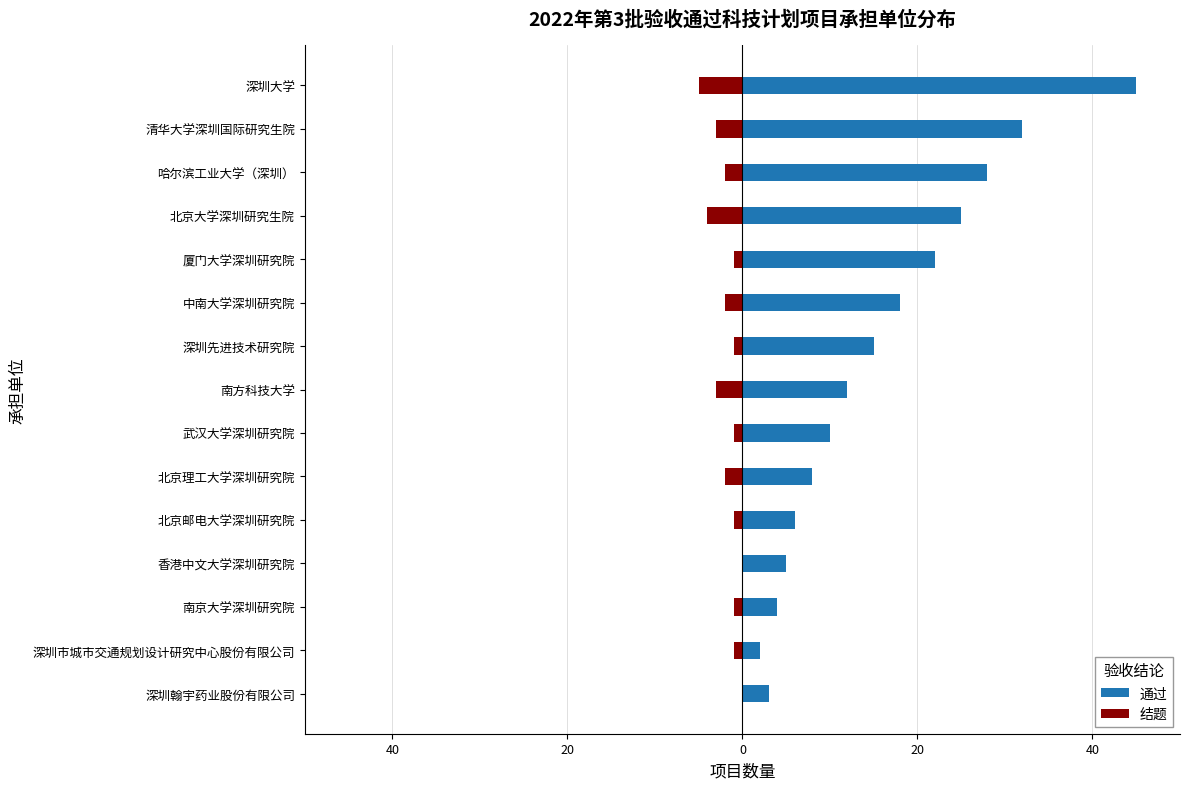

Which series has the widest spread of values?

通过